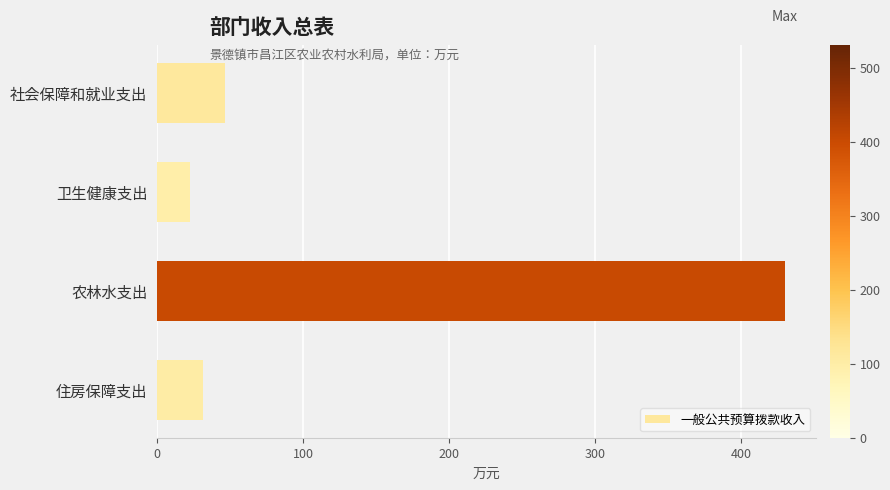

Count the number of data series in this chart.

1